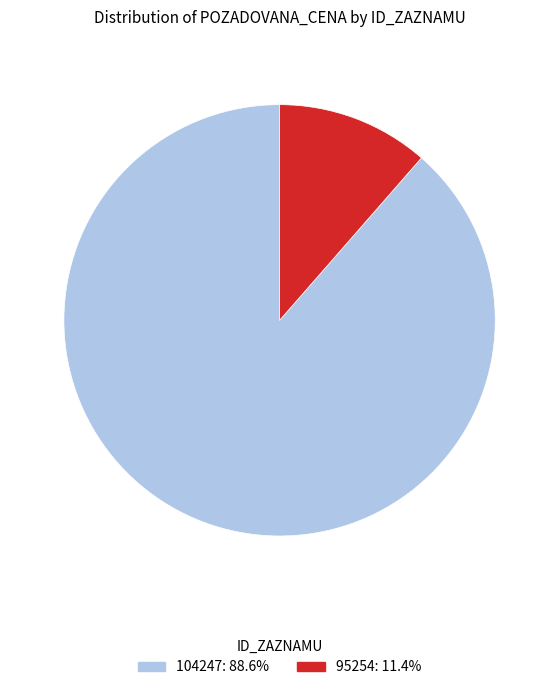

True or false: 95254 accounts for 5% of the total.

False